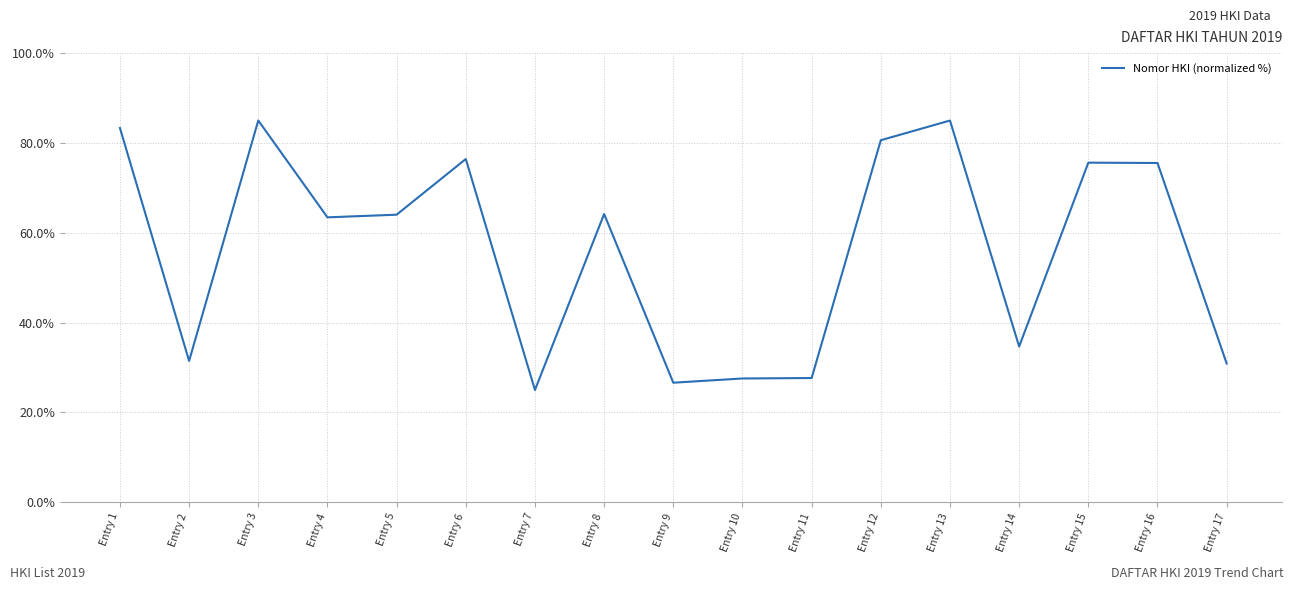

What is the approximate value at Entry 10?

27.6